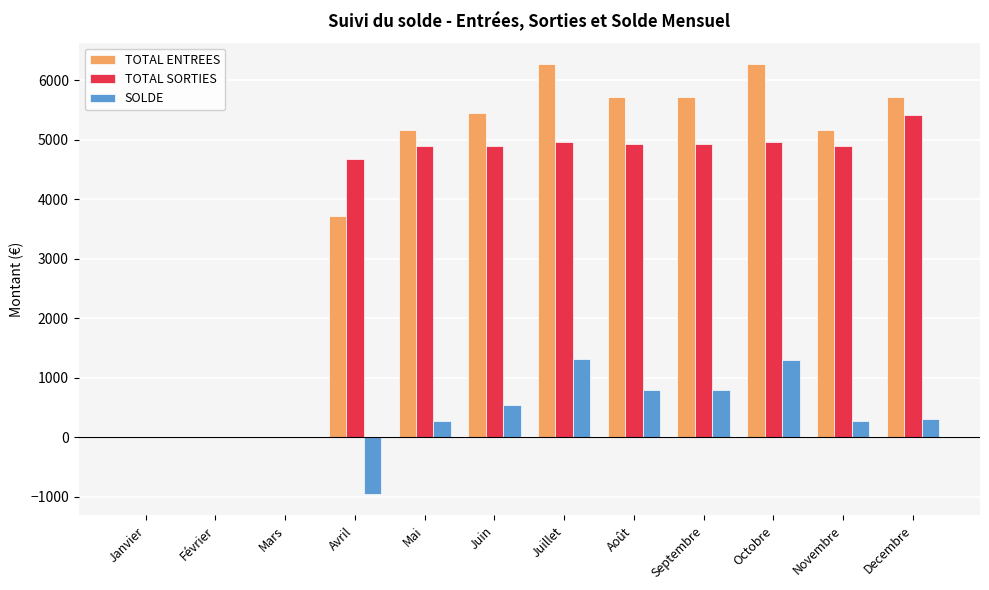

The value of TOTAL SORTIES at Novembre is 4895.7. True or false?

True